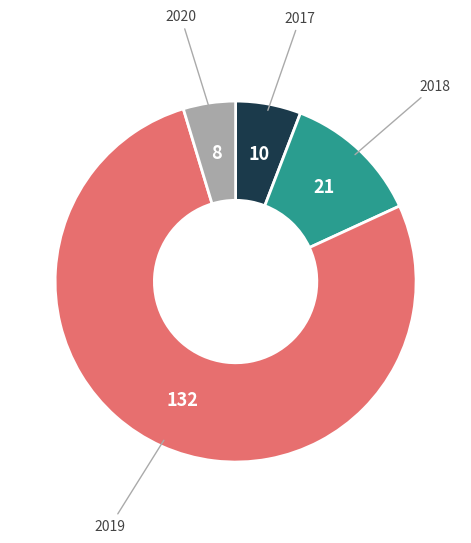

Count the number of slices in the pie.

4